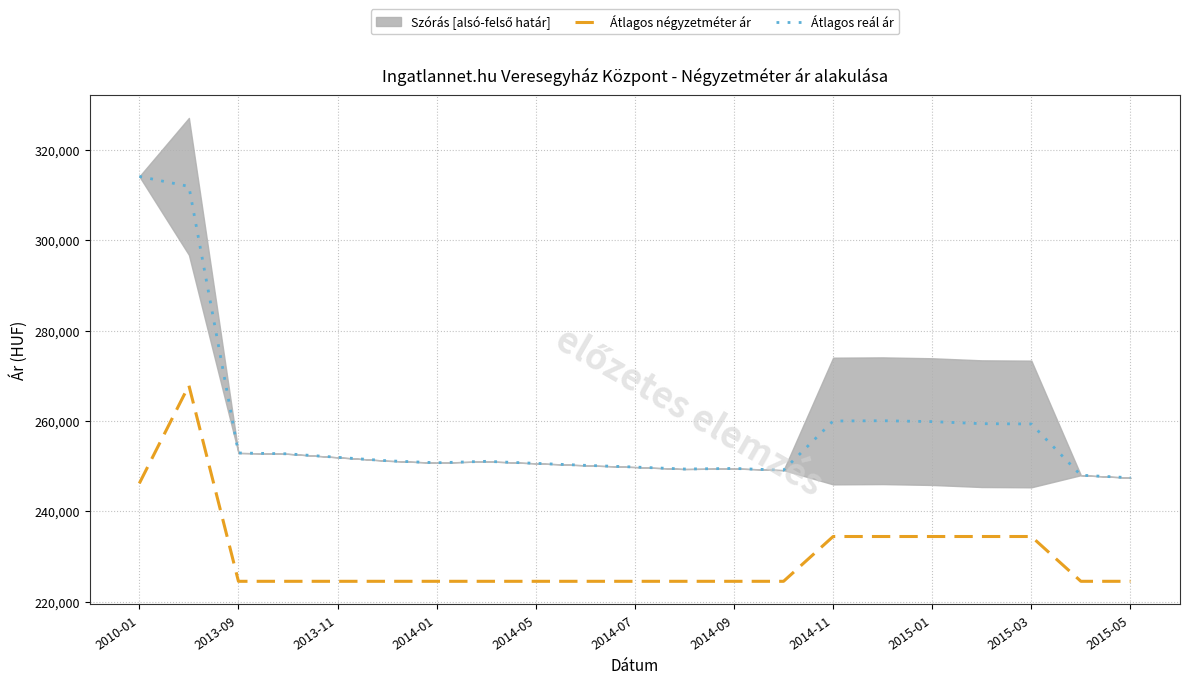

True or false: Átlagos négyzetméter ár and Átlagos reál ár intersect in this chart.

False